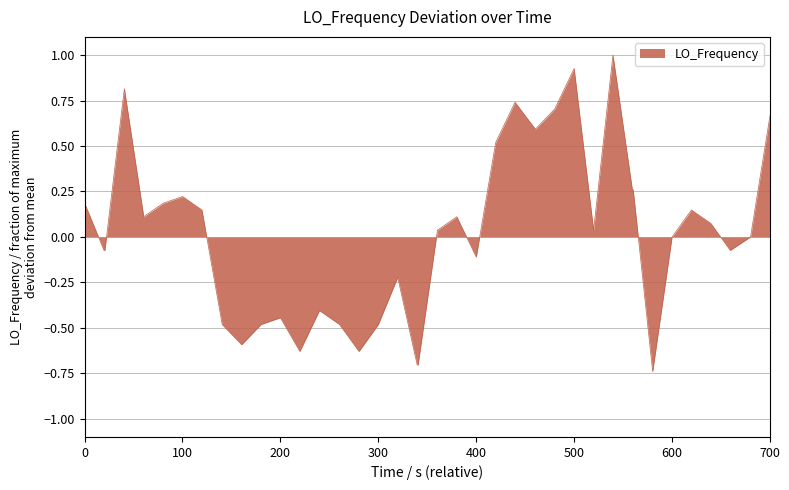

What is the maximum value shown in the chart?

1.0